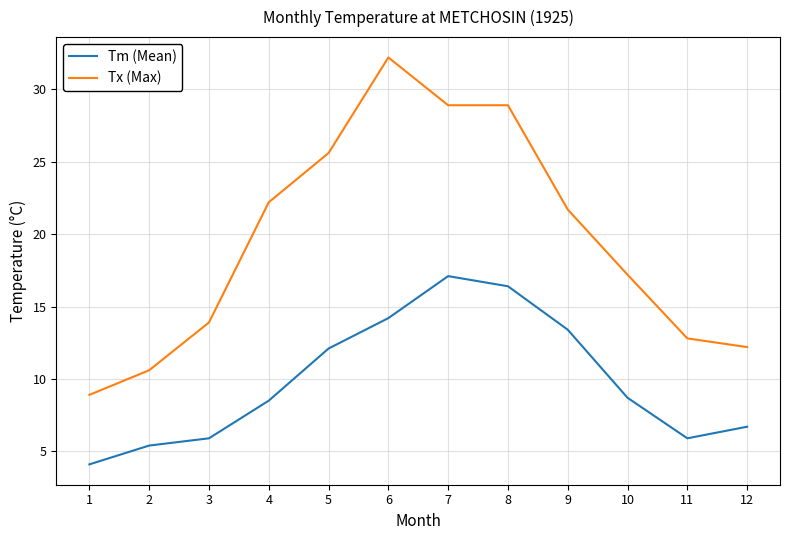

What is the difference between the maximum and minimum values in the Tm (Mean) series?

13.0